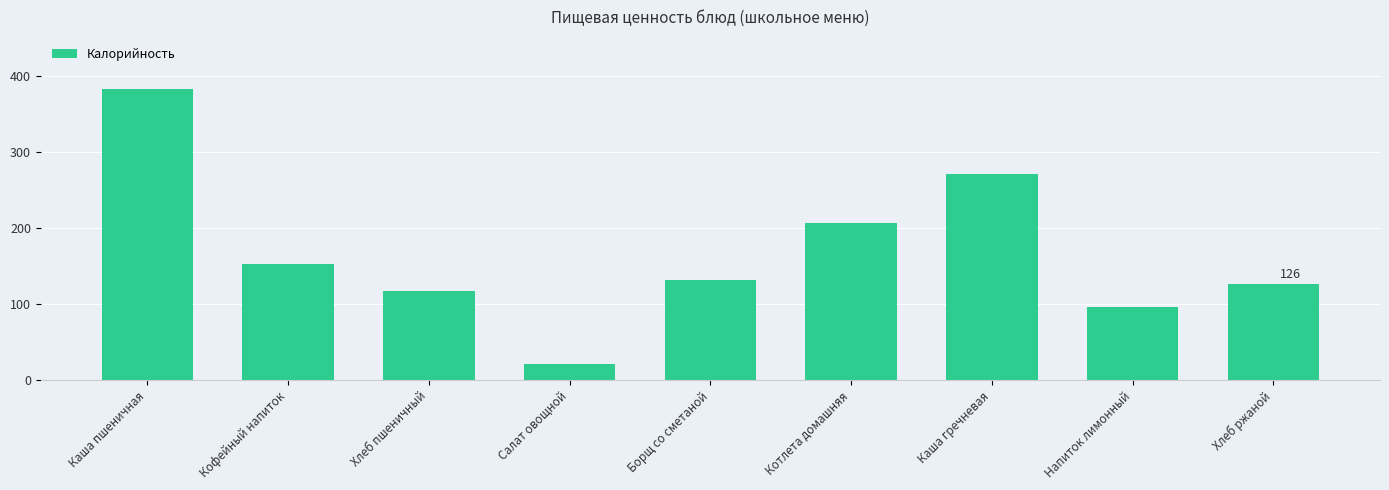

Does the chart contain any negative values?

No